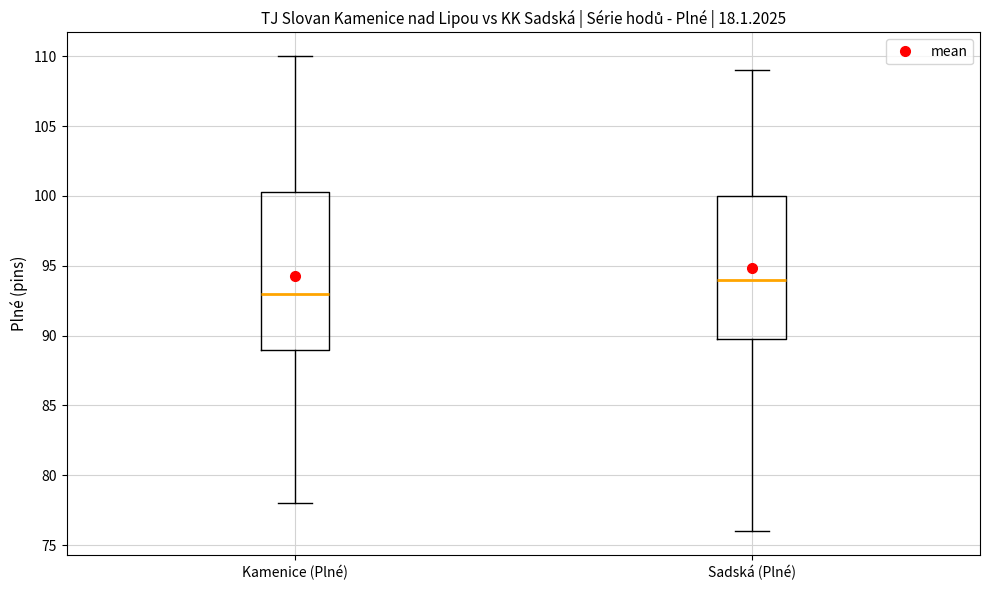

Comparing the boxes themselves (not the whiskers), which one is the tallest?

Kamenice (Plné)